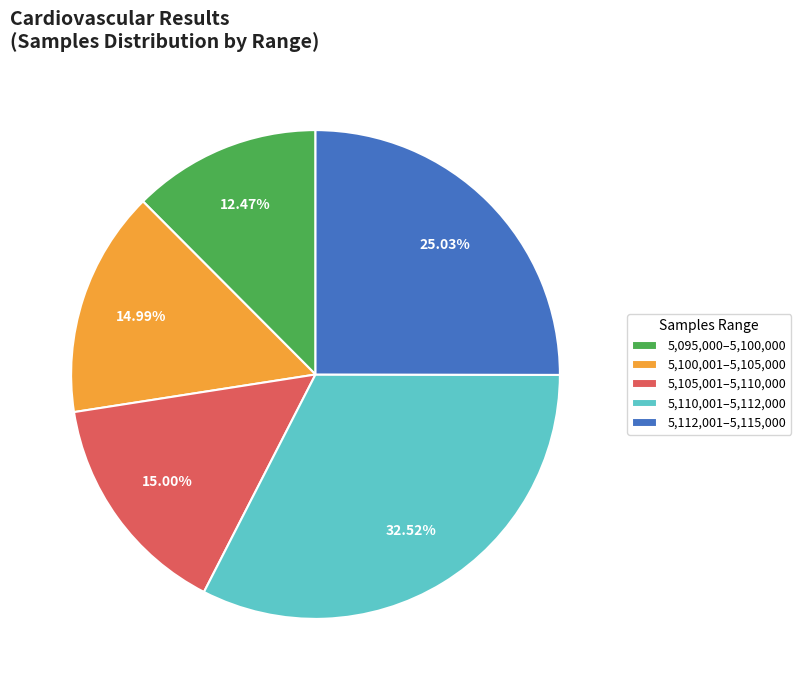

Combined, do 5,110,001–5,112,000 and 5,112,001–5,115,000 account for over 50%?

Yes